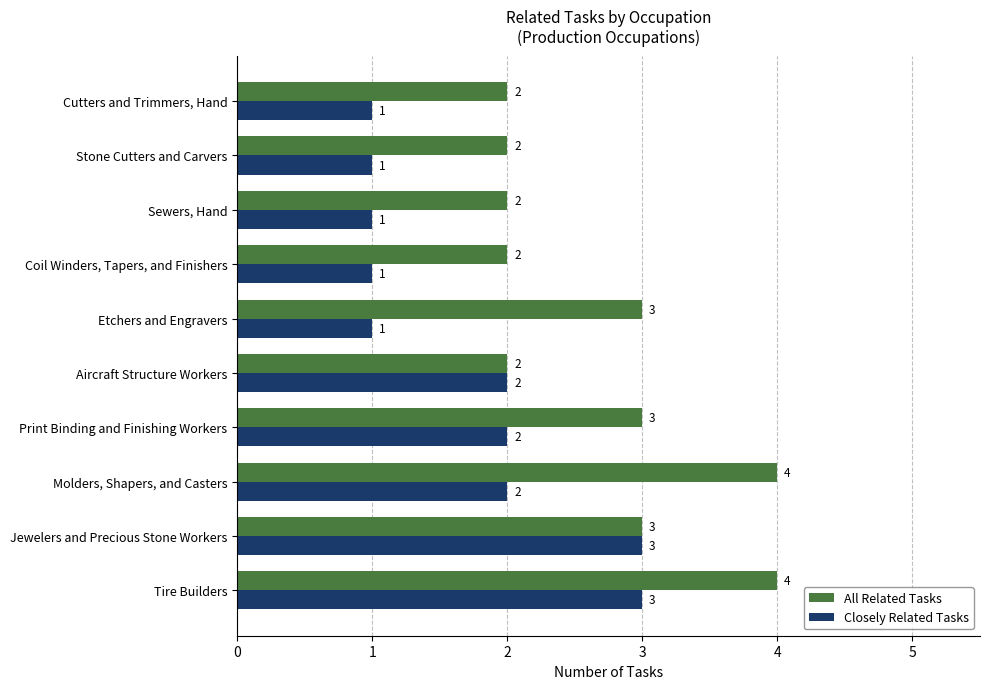

What is the sum of all All Related Tasks values?

27